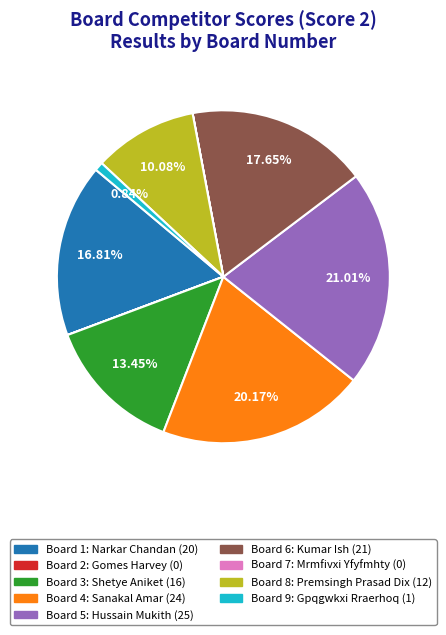

The Board 4 slice represents 20% of the pie. True or false?

True